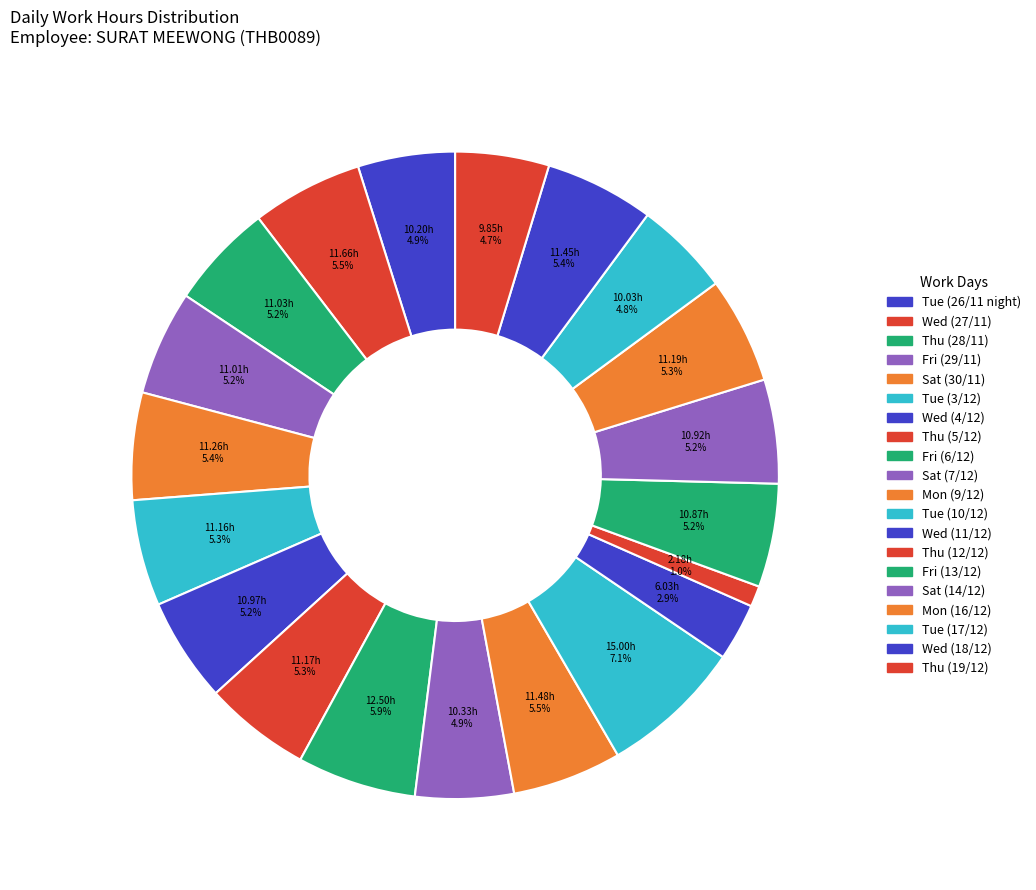

Rank the categories by value from highest to lowest.

Tue (10/12), Fri (6/12), Wed (27/11), Mon (9/12), Wed (18/12), Sat (30/11), Mon (16/12), Thu (5/12), Tue (3/12), Thu (28/11), Fri (29/11), Wed (4/12), Sat (14/12), Fri (13/12), Sat (7/12), Tue (26/11 night), Tue (17/12), Thu (19/12), Wed (11/12), Thu (12/12)